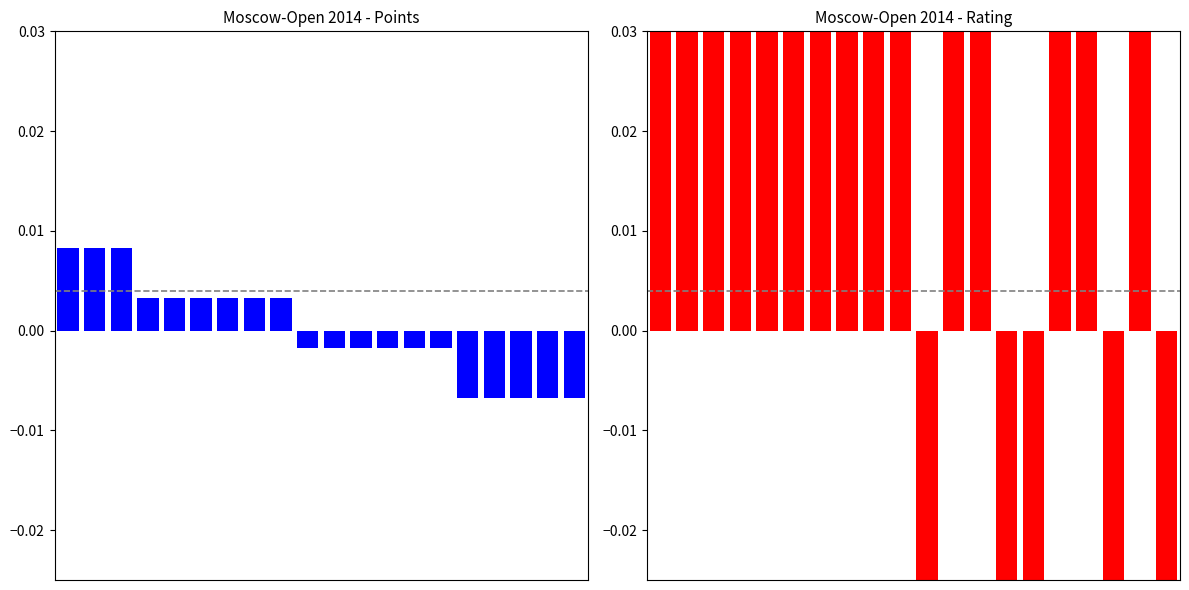

What is the highest value of the Rating series?

4.4